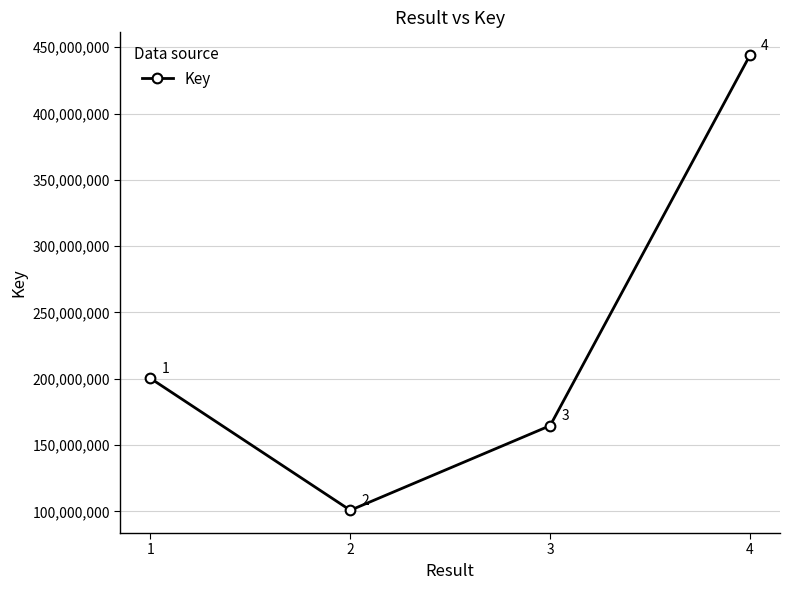

What value does the data have at 3, to the nearest 100?

164658100